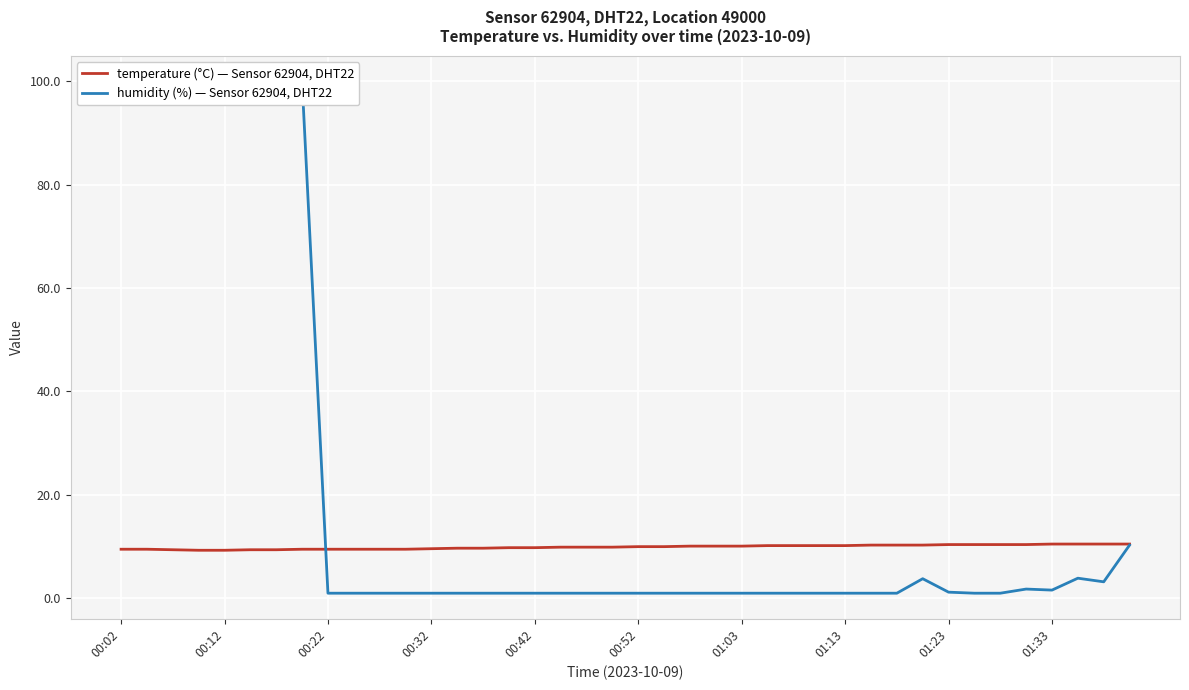

Read the temperature (°C) — Sensor 62904, DHT22 value at 00:12.

9.3